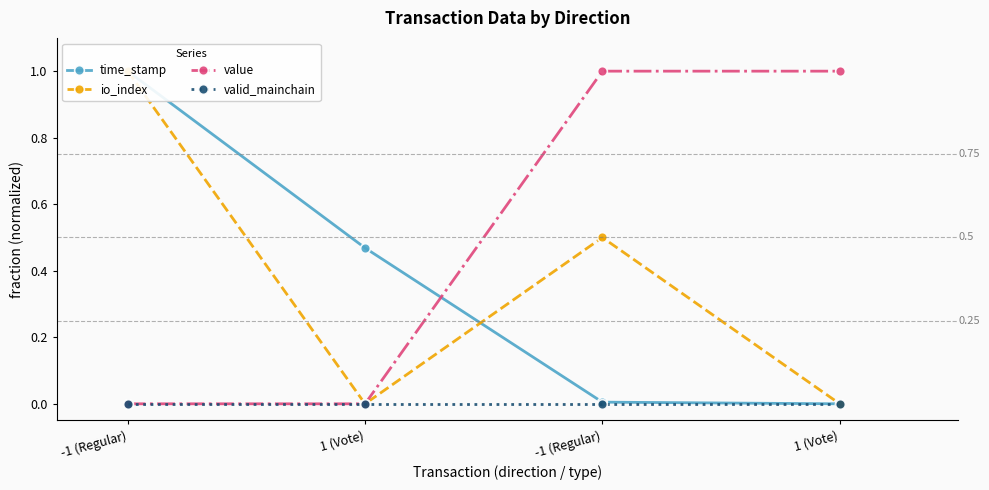

The io_index series shows 0.5 at -1 (Regular). True or false?

True